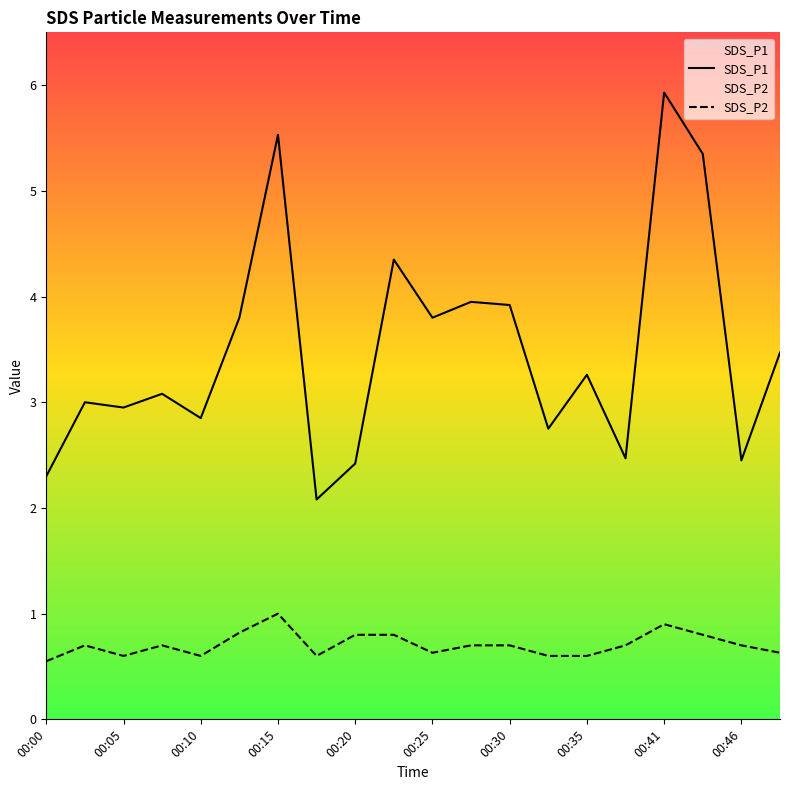

True or false: SDS_P2 and SDS_P1 intersect in this chart.

False